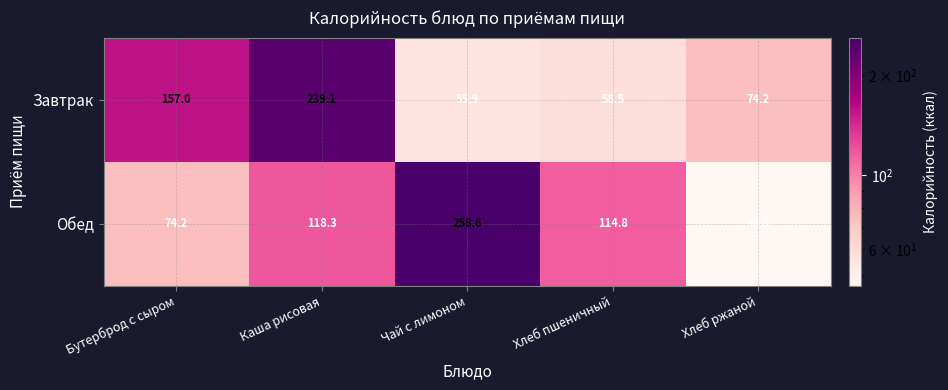

Is it true that Завтрак equals 116.4 at Хлеб ржаной?

False